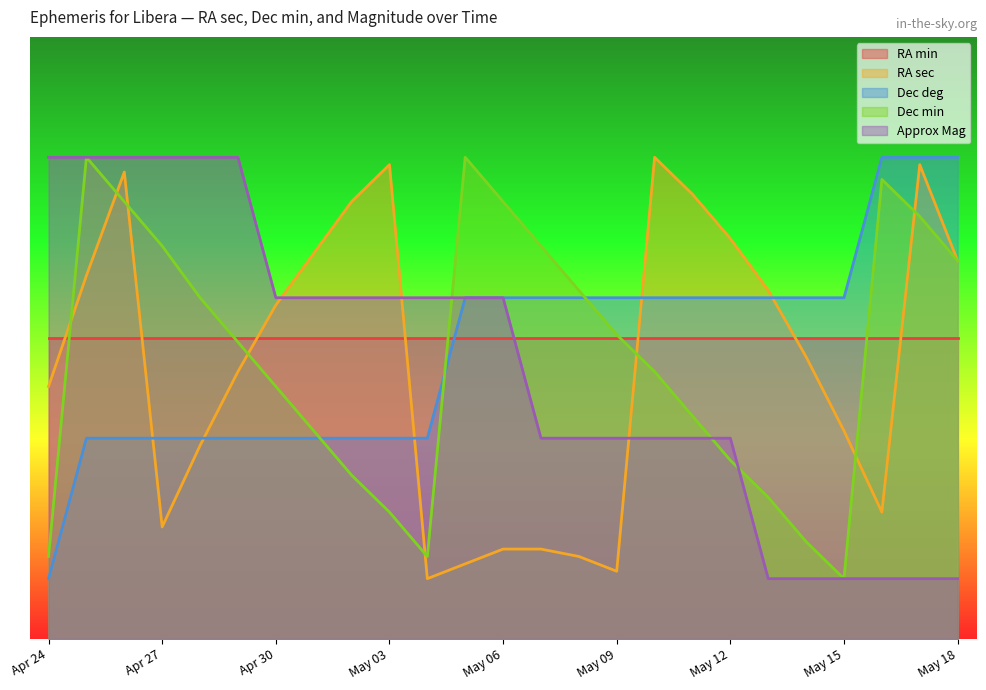

How many interior local peaks does the RA sec series have?

4